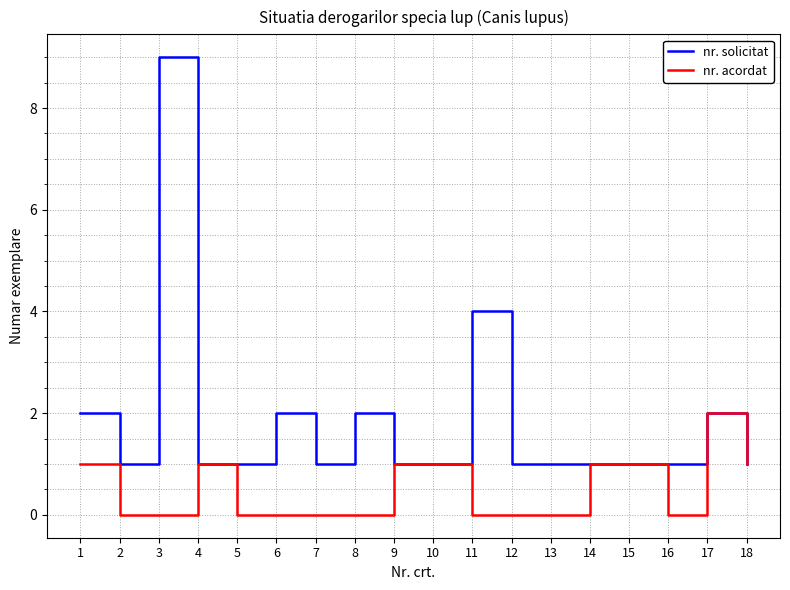

Reading left to right, extract all data points from this chart.

nr. solicitat: 1=2	2=1	3=9	4=1	5=1	6=2	7=1	8=2	9=1	10=1	11=4	12=1	13=1	14=1	15=1	16=1	17=2	18=1
nr. acordat: 1=1	2=0	3=0	4=1	5=0	6=0	7=0	8=0	9=1	10=1	11=0	12=0	13=0	14=1	15=1	16=0	17=2	18=1